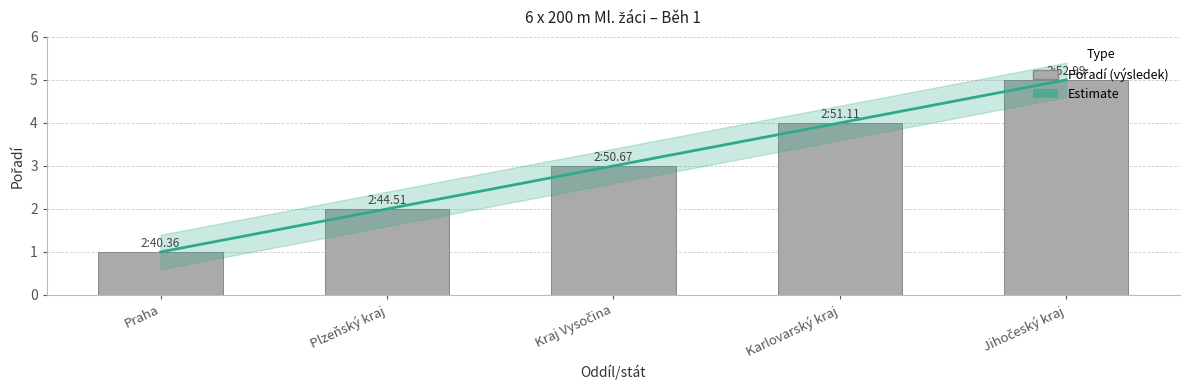

At which category does the chart reach its minimum across all series?

Praha